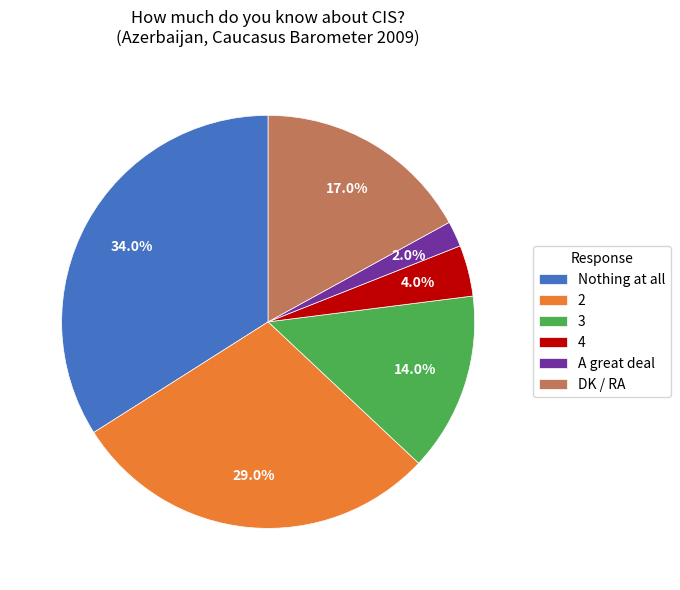

What is the largest slice in the pie chart?

Nothing at all